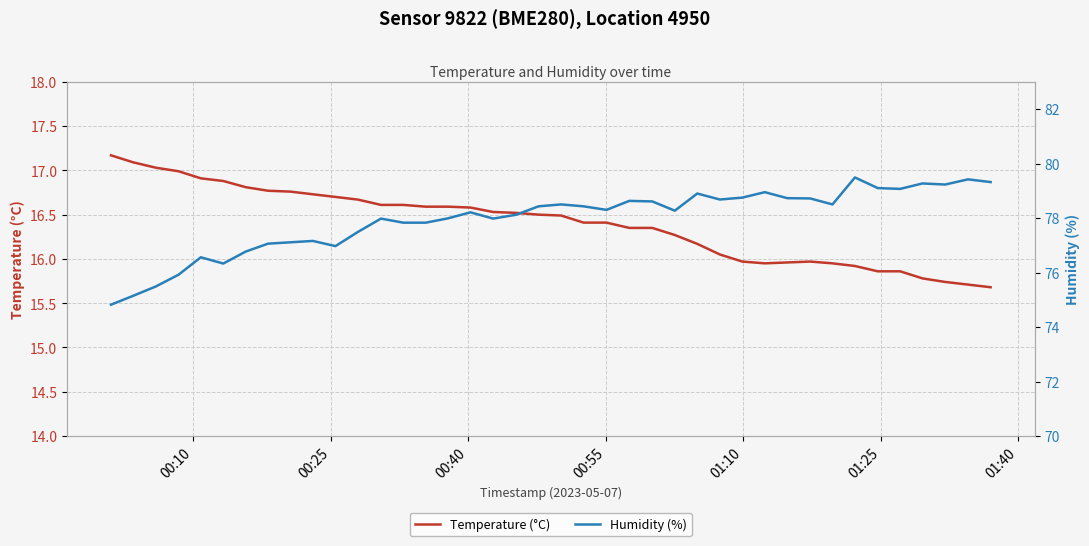

What is the maximum value for Temperature (°C)?

17.2